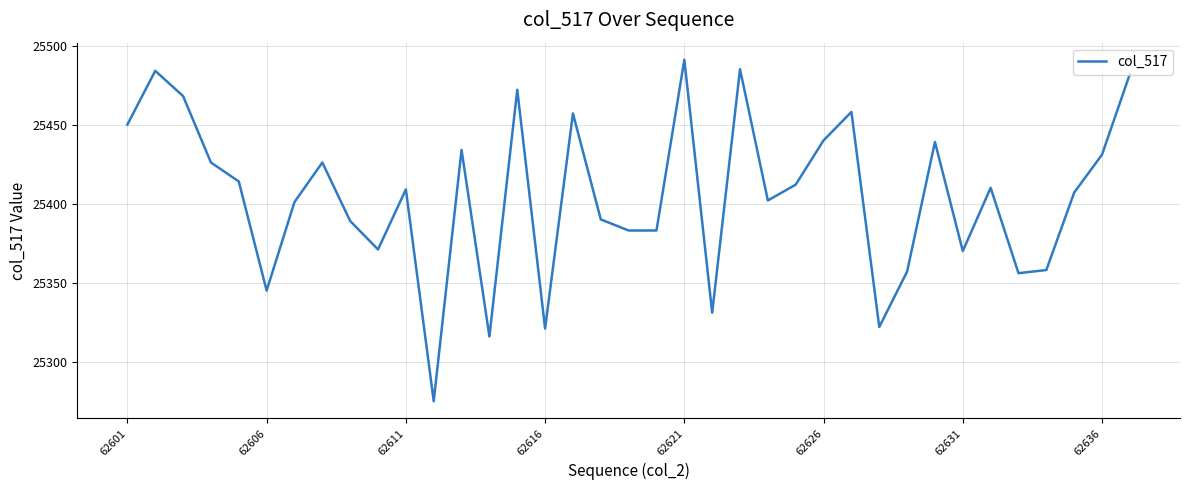

Count the number of data series in this chart.

1